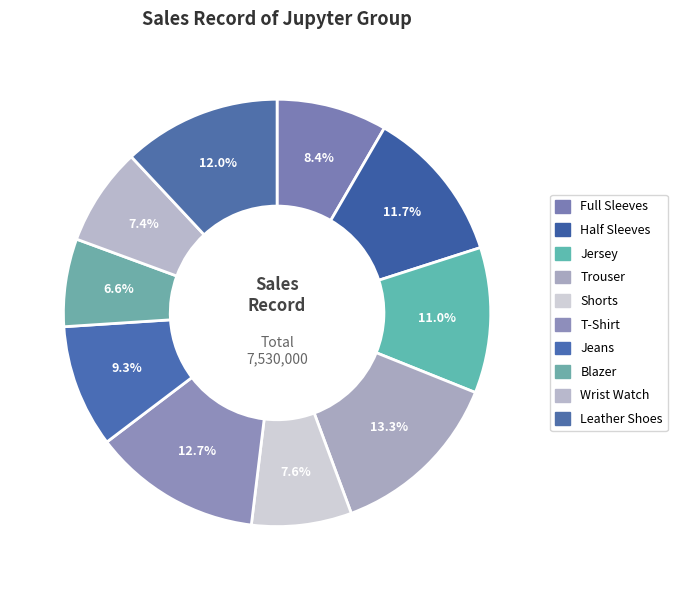

Between Half Sleeves and Shorts, which is larger?

Half Sleeves